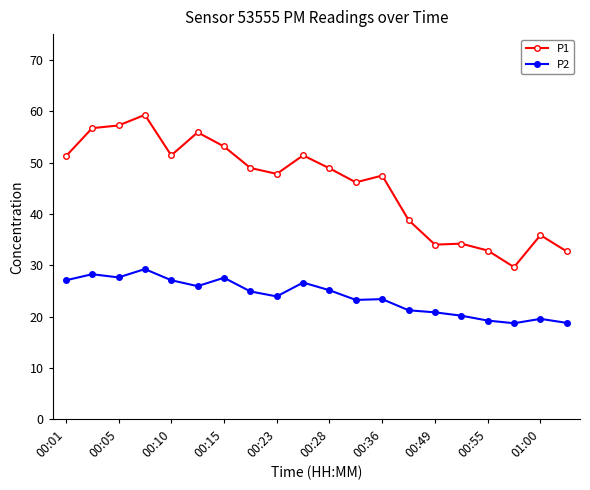

Does the chart display data point markers on the line(s)?

Yes